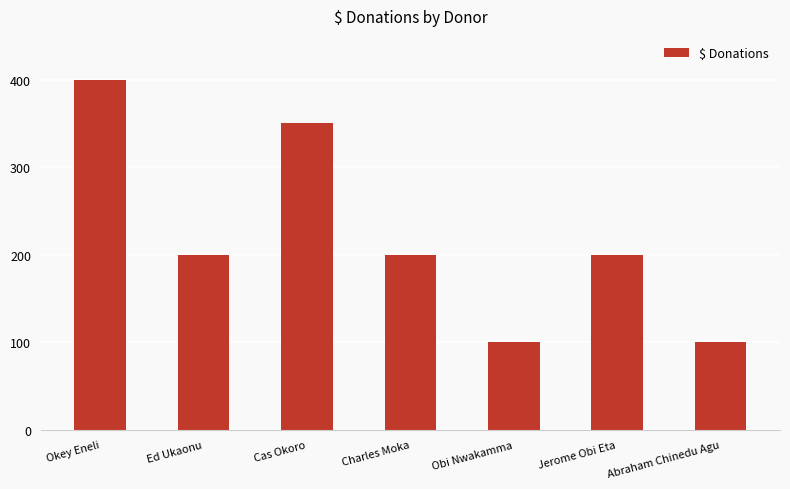

What position from the left is Jerome Obi Eta?

6